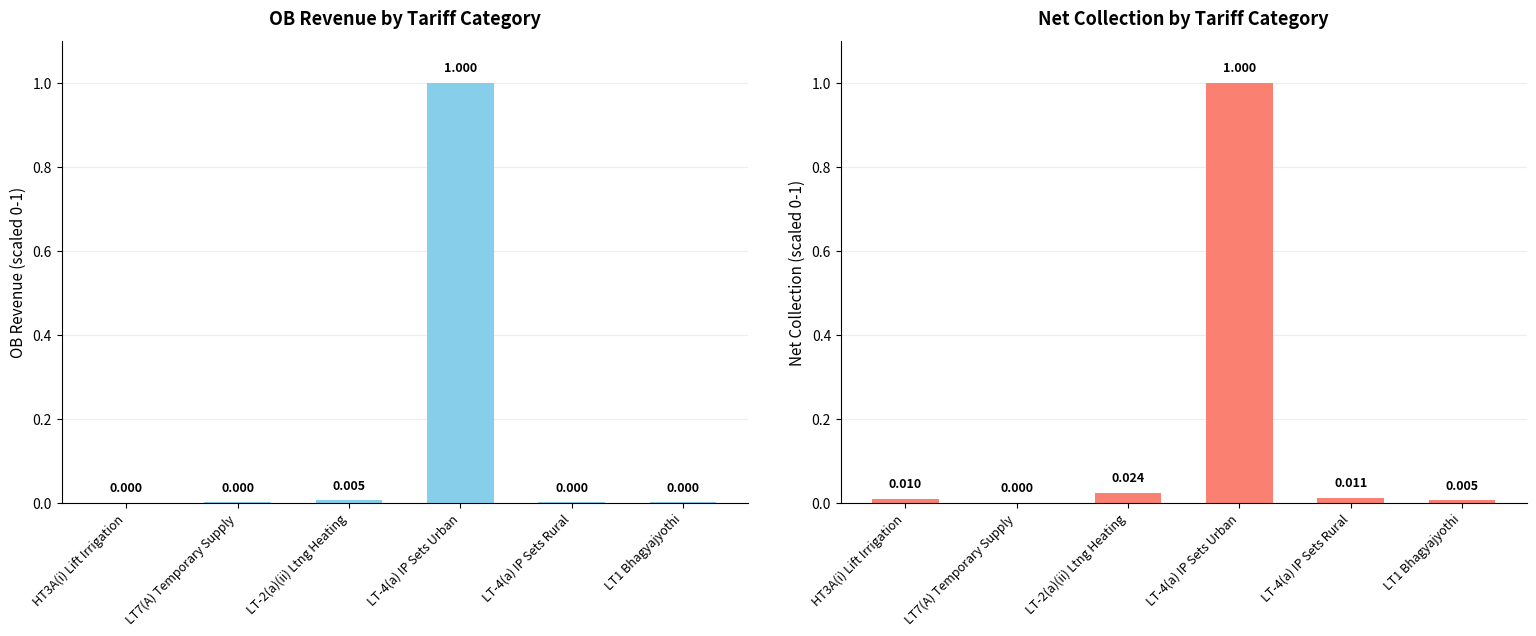

Reading right to left, transcribe all the data shown in this chart.

OB Revenue: 0.0	0.0	1.0	0.0	0.0	0.0
Net Collection: 0.0	0.0	1.0	0.0	0.0	0.0